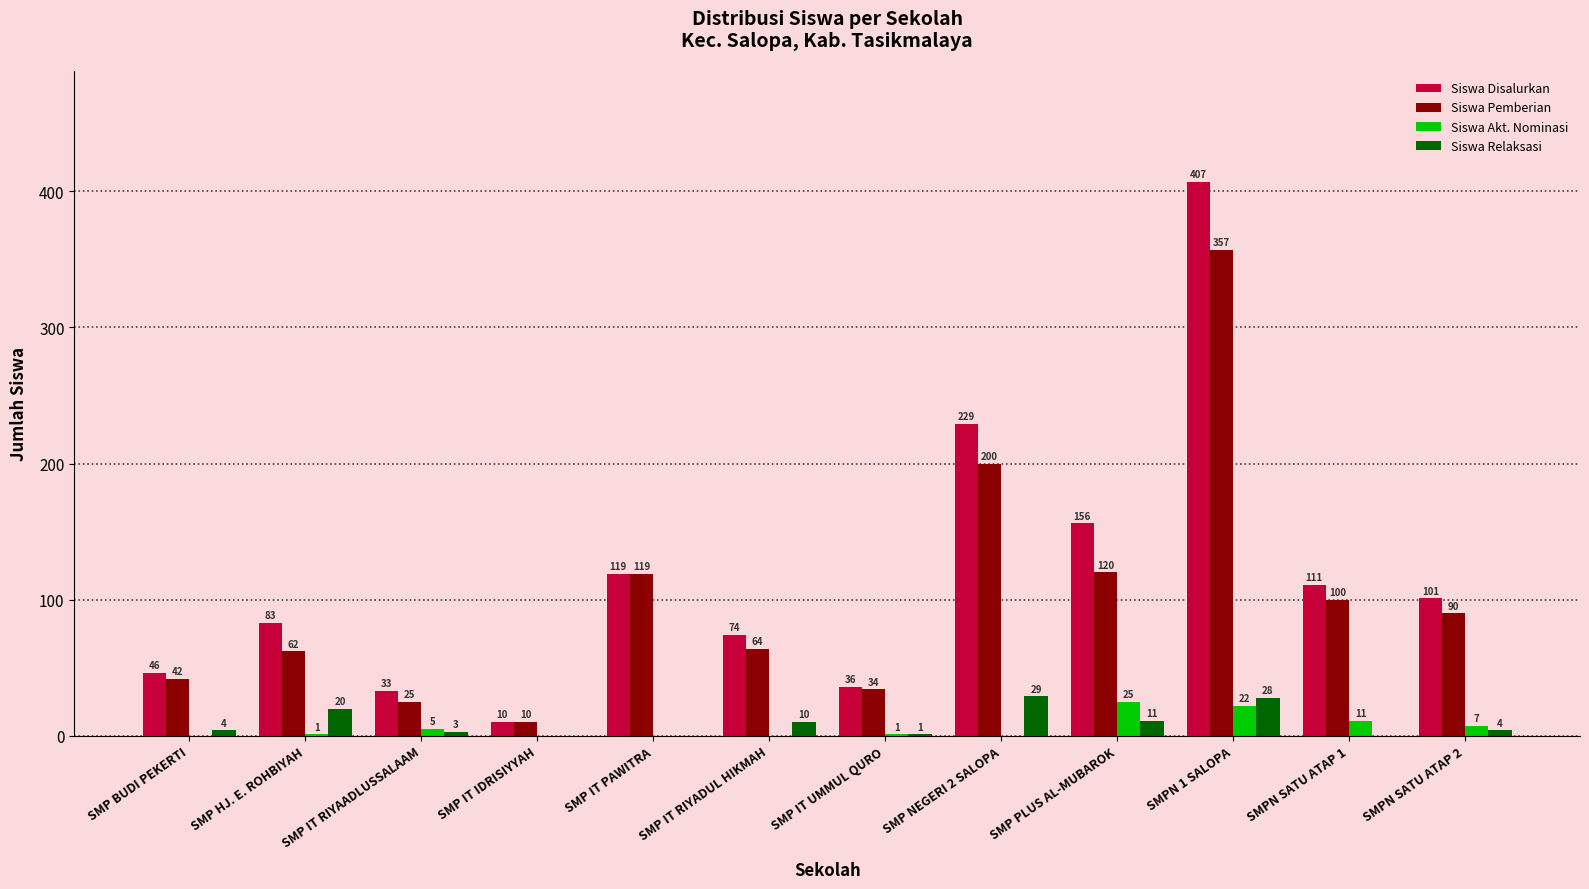

What is the sum of all Siswa Pemberian values?

1223